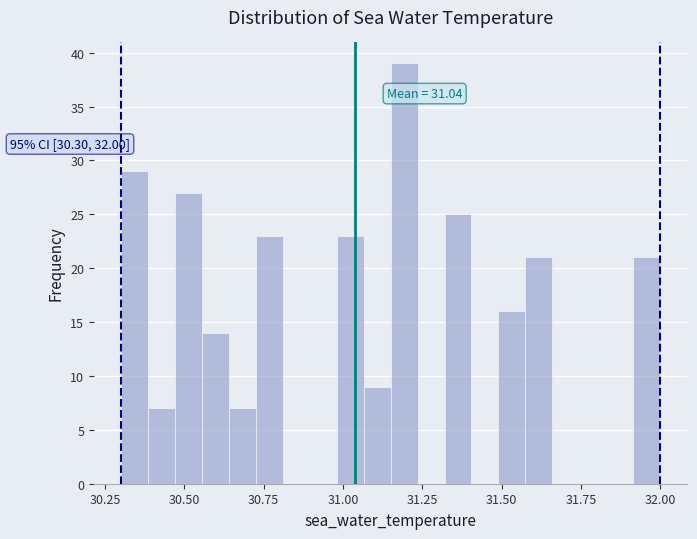

Around what value on the x-axis is the tallest bar? Give the approximate position of its centre, as read against the axis.

31.20